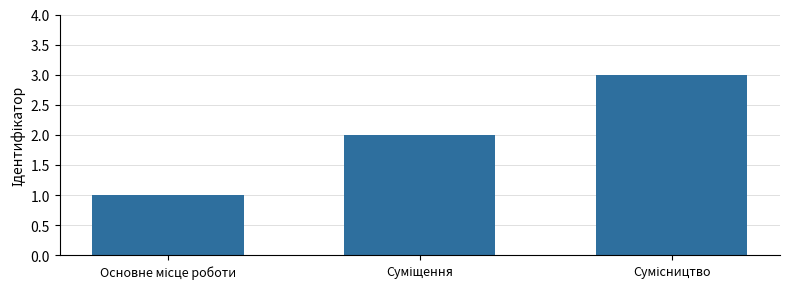

What is the difference between the maximum and minimum values?

2